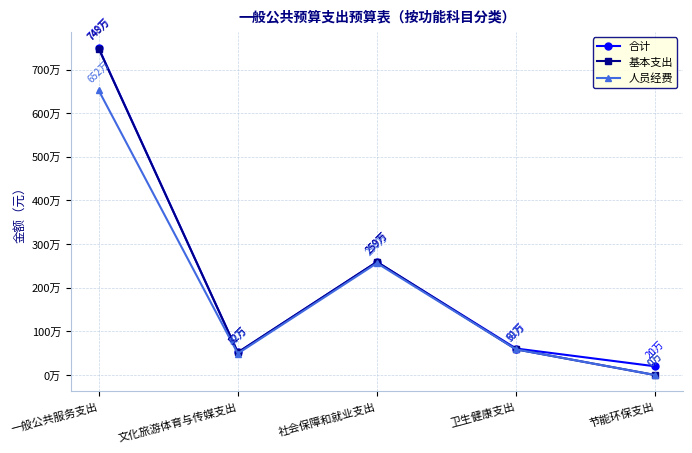

What is the difference between the highest and lowest values at 节能环保支出?

200000.0